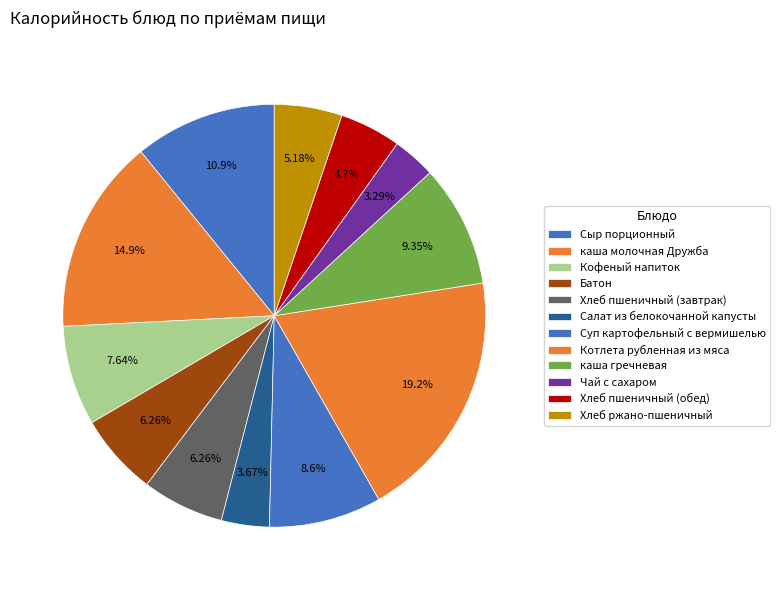

To the nearest percent, what portion does Кофеный напиток represent?

8%